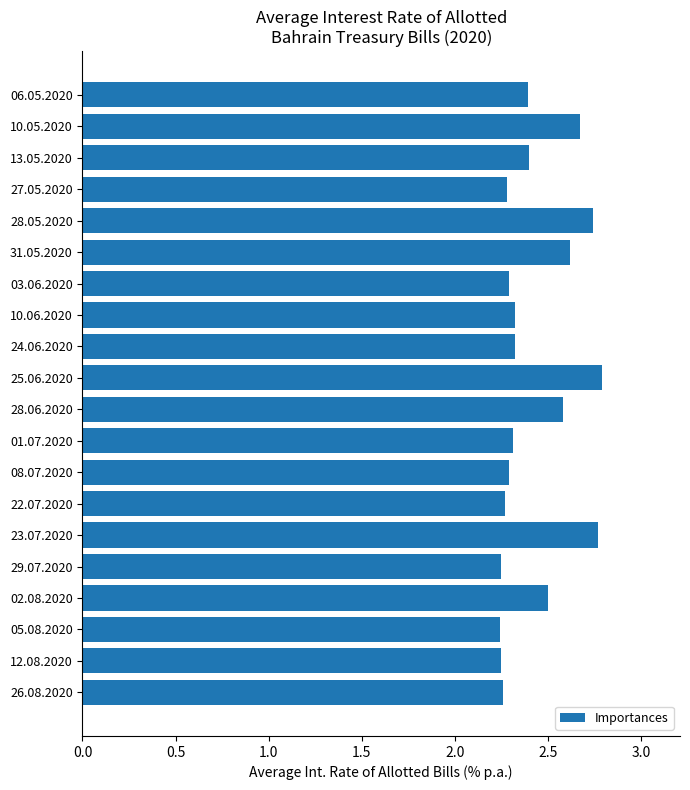

True or false: the data shows 2.5 at 02.08.2020.

True